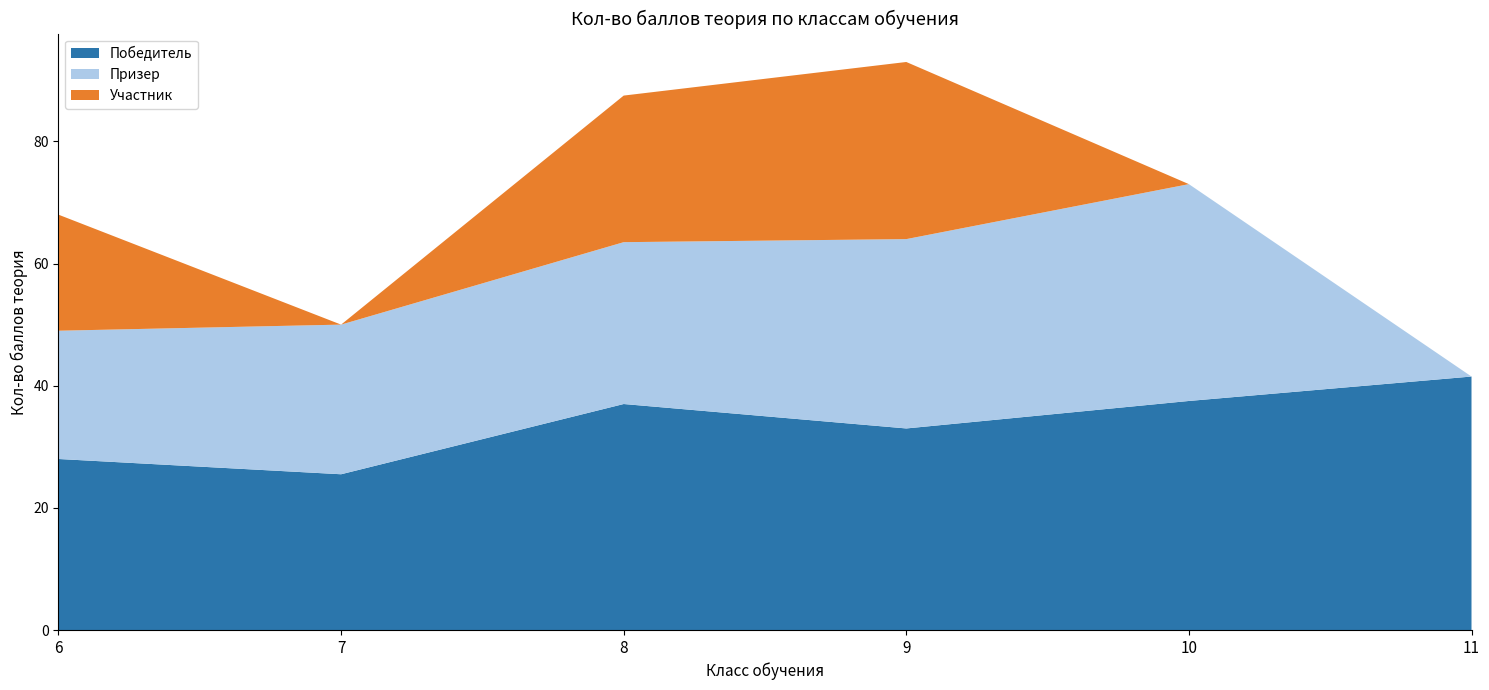

Reading right to left, transcribe all the data shown in this chart.

Победитель: 11=41.5	10=37.5	9=33.0	8=37.0	7=25.5	6=28.0
Призер: 11=0.0	10=35.5	9=31.0	8=26.5	7=24.5	6=21.0
Участник: 11=0.0	10=0.0	9=29.0	8=24.0	7=0.0	6=19.0